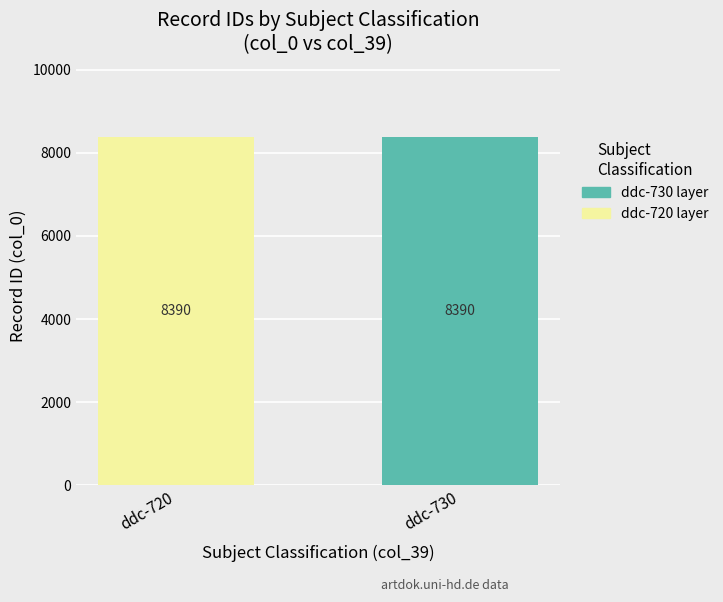

How many data points does each series have?

2